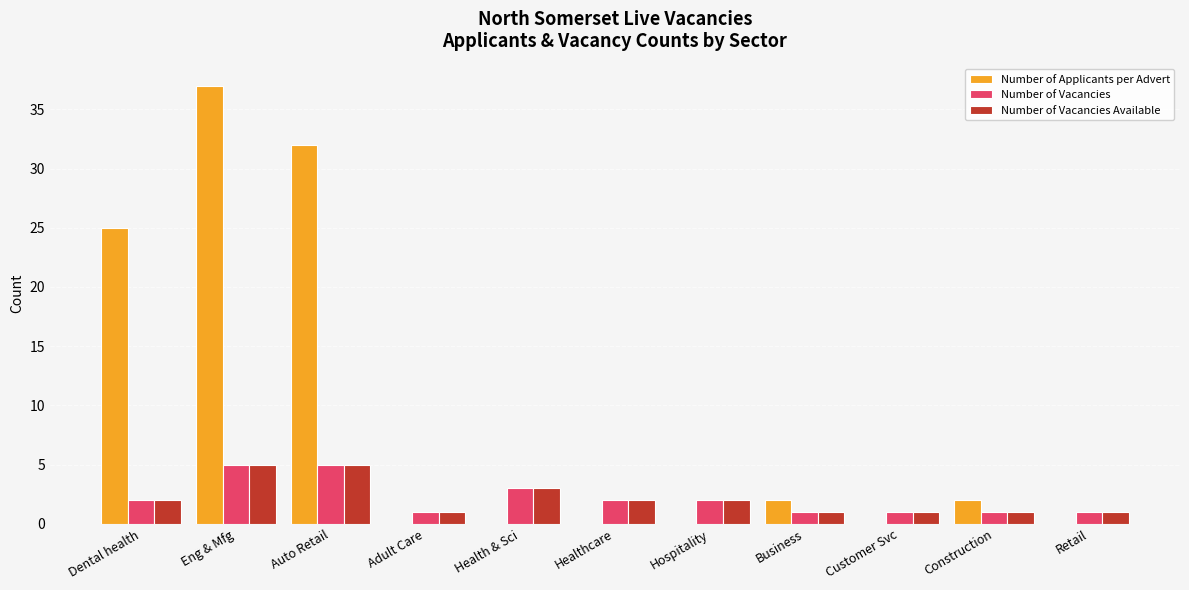

What is the spread (max minus min) of values at Auto Retail?

27